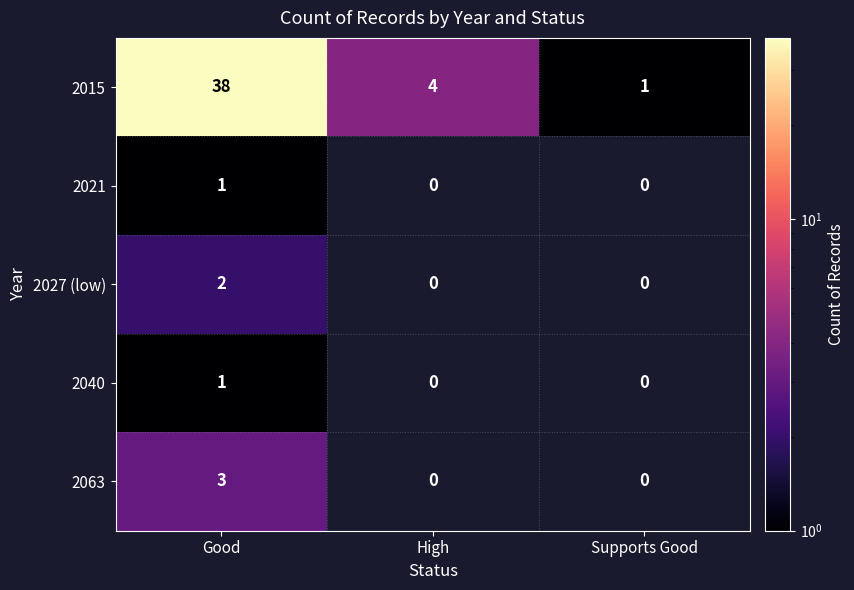

Reading left to right, transcribe all the data shown in this chart.

2015: Good=38	High=4	Supports Good=1
2021: Good=1	High=0	Supports Good=0
2027 (low): Good=2	High=0	Supports Good=0
2040: Good=1	High=0	Supports Good=0
2063: Good=3	High=0	Supports Good=0